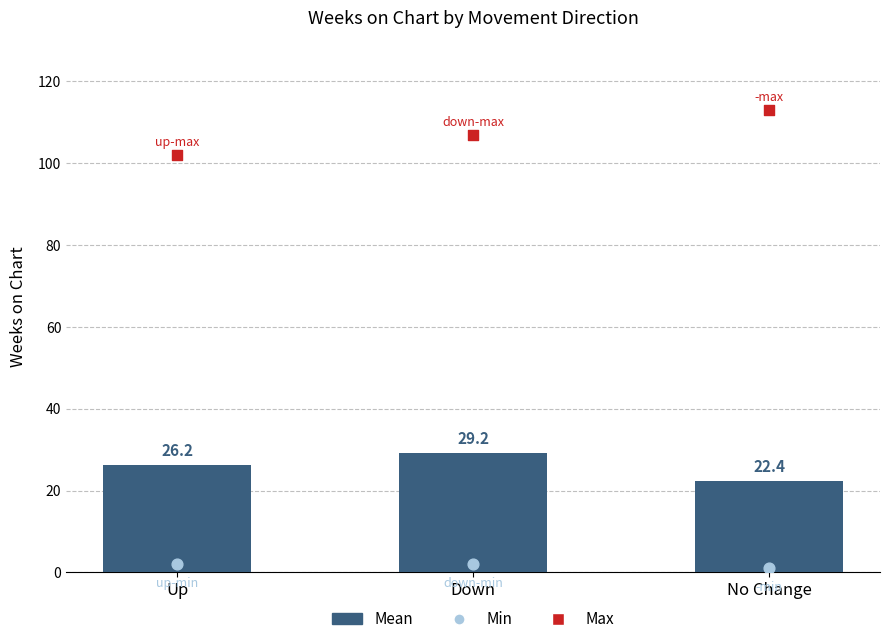

Which series contains the highest Y value?

Max